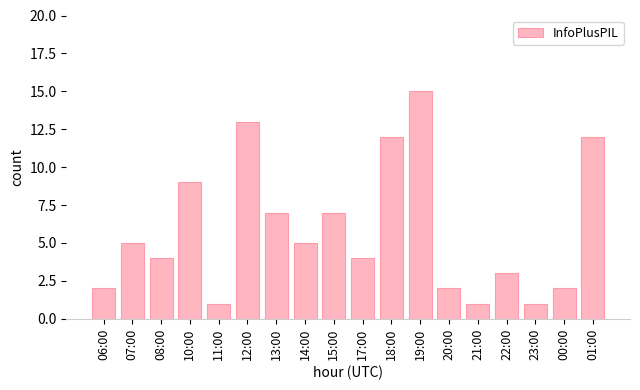

Which category has the highest value across all series?

19:00